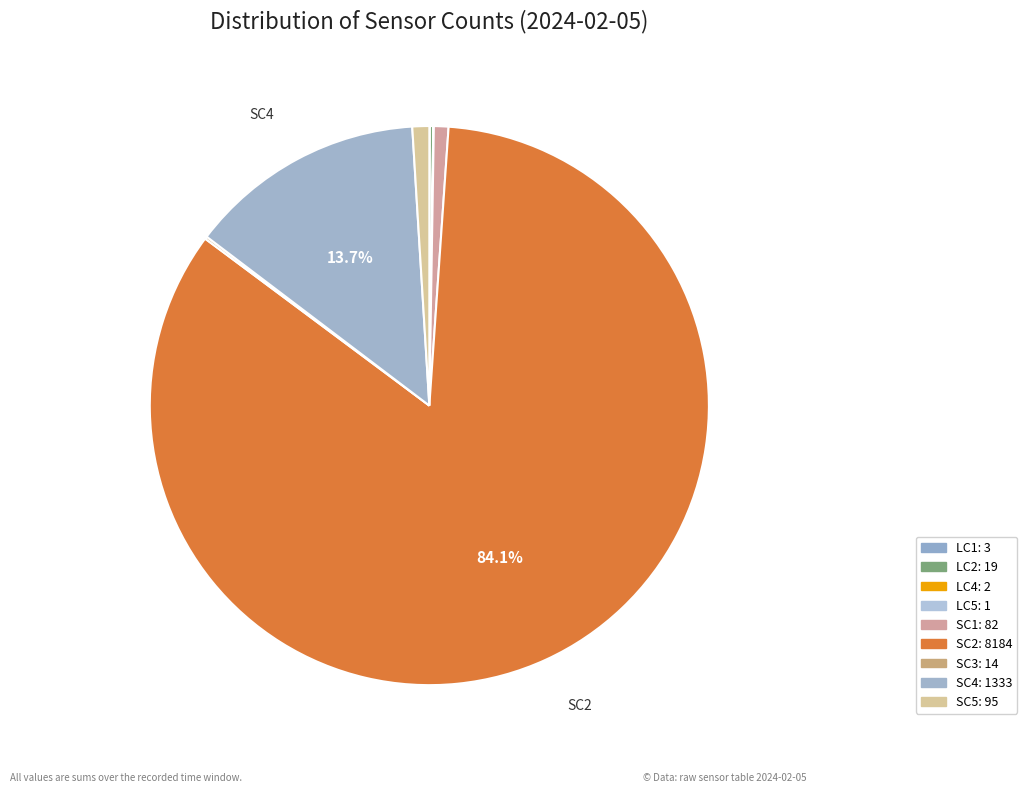

What is the majority slice?

SC2